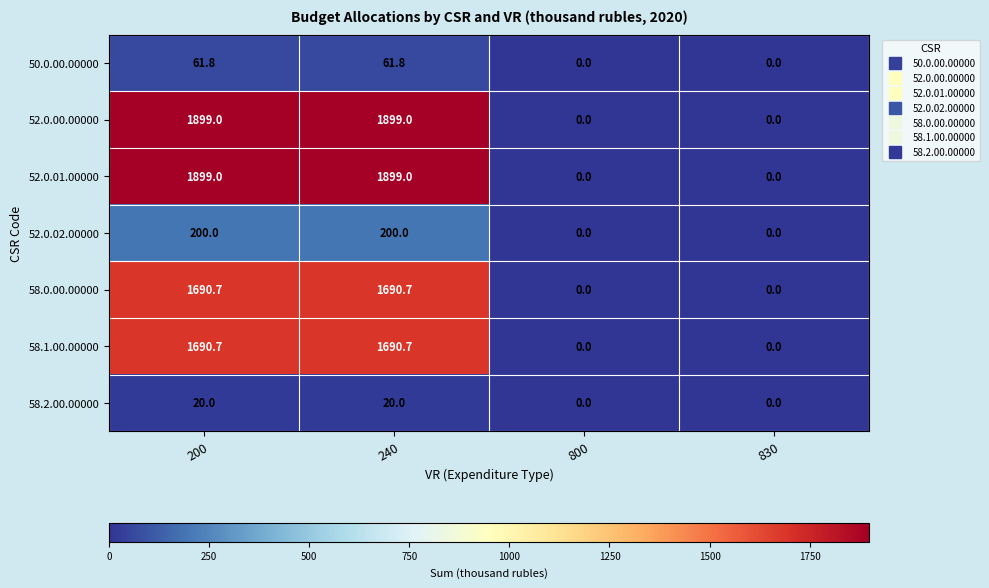

What is the sum of all 50.0.00.00000 values?

123.6